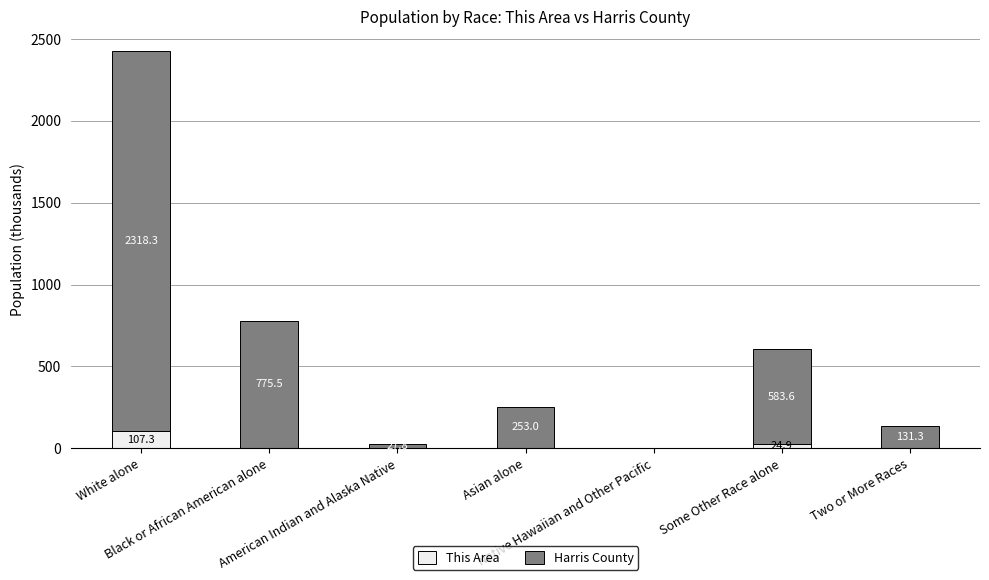

How many values in the This Area series exceed 3?

4